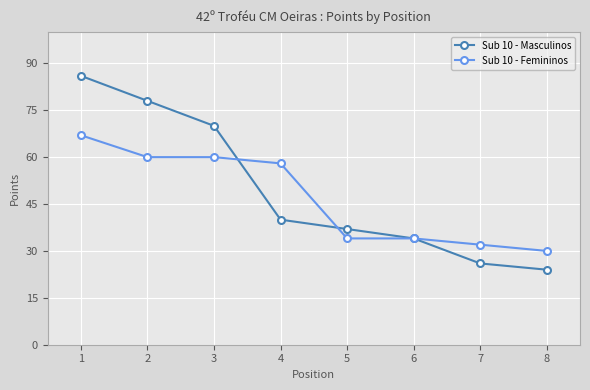

What is the average value of the Sub 10 - Femininos series?

47